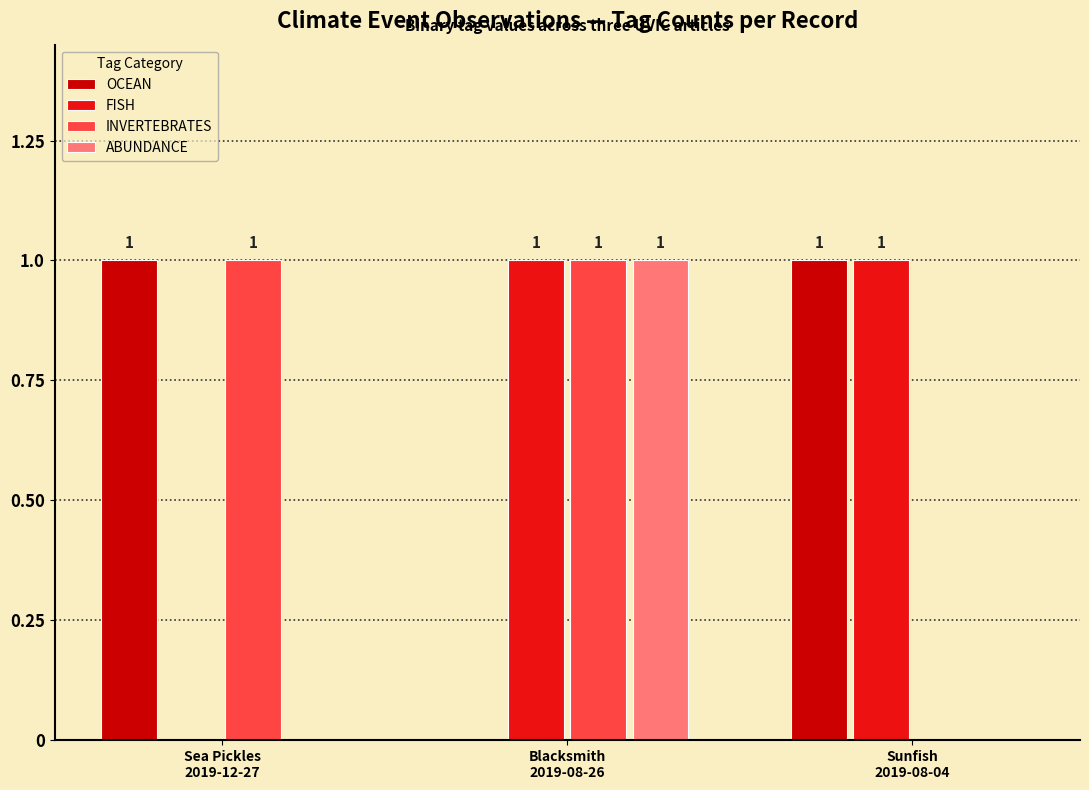

How many FISH values are between 0 and 1?

3